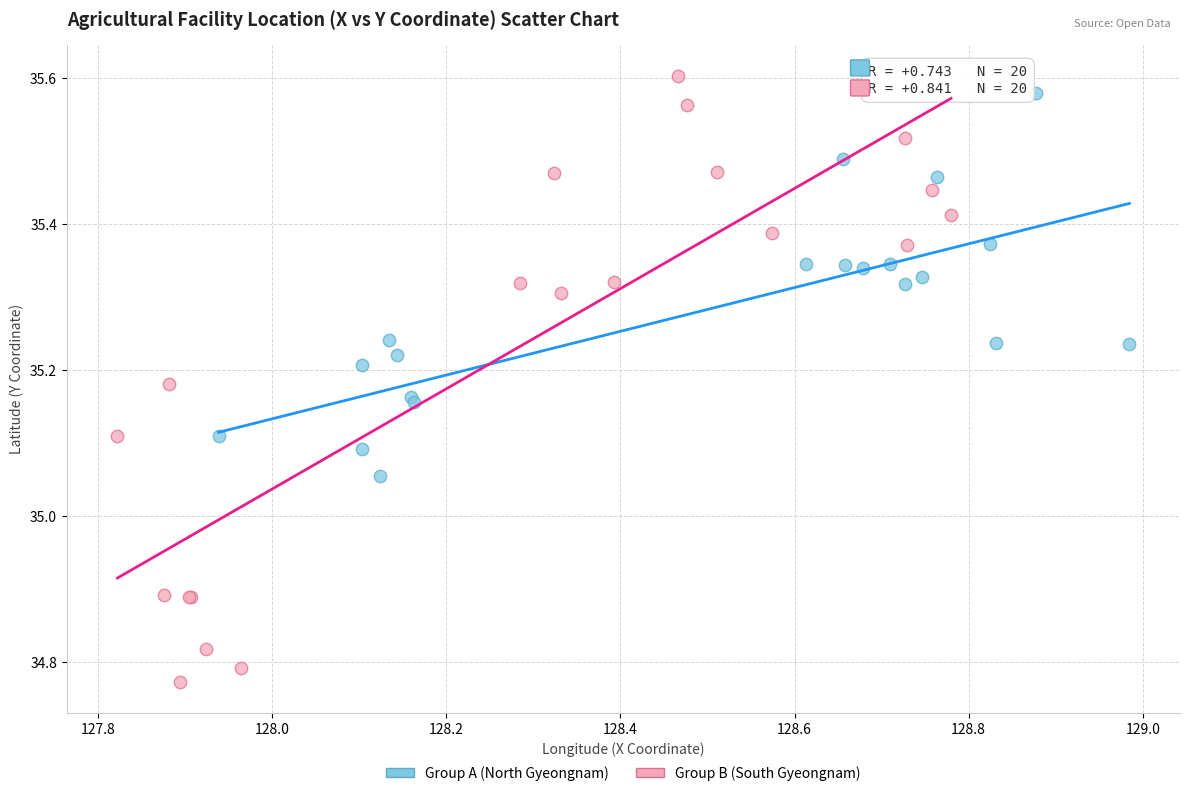

Which series has the widest spread of Y values?

Group B (South Gyeongnam)